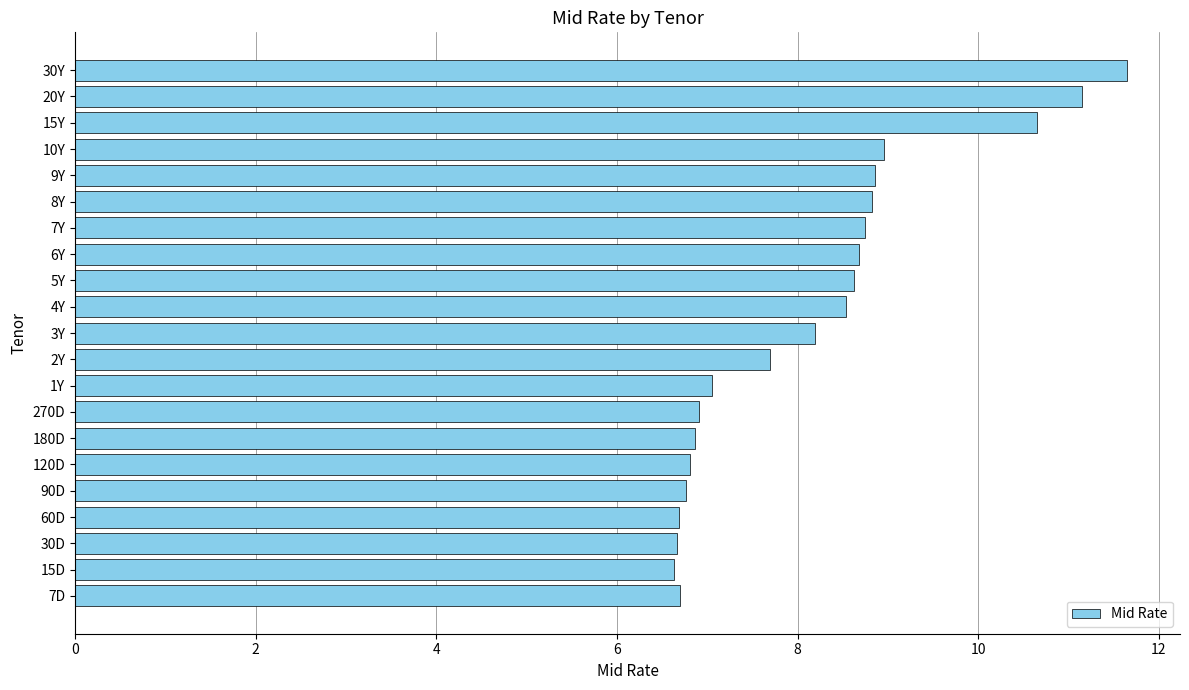

What is the change in value from 90D to 7Y?

+2.0